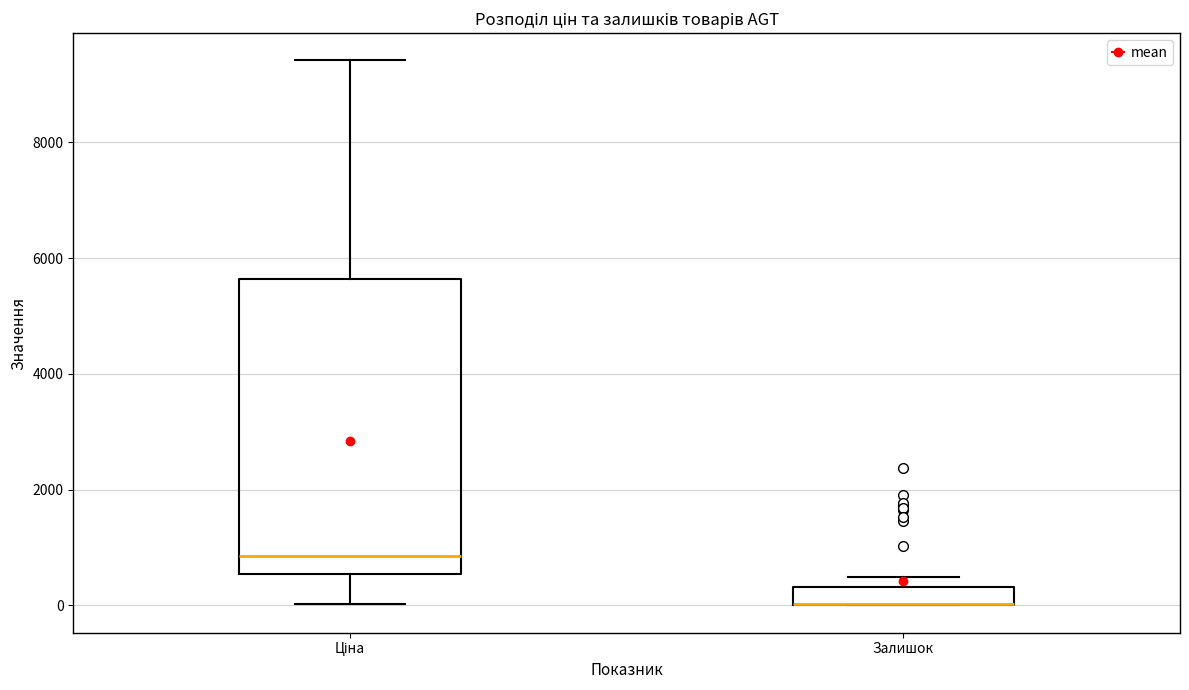

Reading left to right, transcribe this box plot: for each box, give where its median line is, the range the box spans, and where its two whiskers end, as read against the y-axis. The values are not printed on the chart, so give them approximately, as read against the axis.

Ціна: median 800, box 600 to 5600, whiskers 0 to 9400
Залишок: median 0 (drawn on the box's lower edge), box 0 to 400, whiskers 0 to 400 (above the box's upper edge)